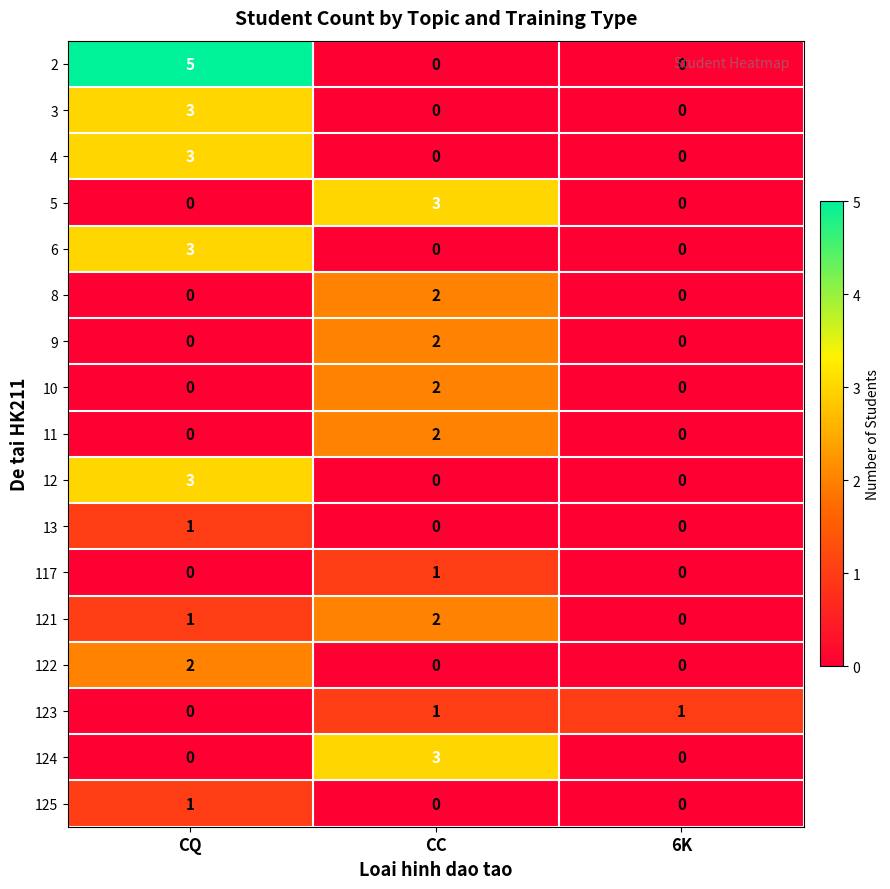

Which series has the largest total across all categories?

2